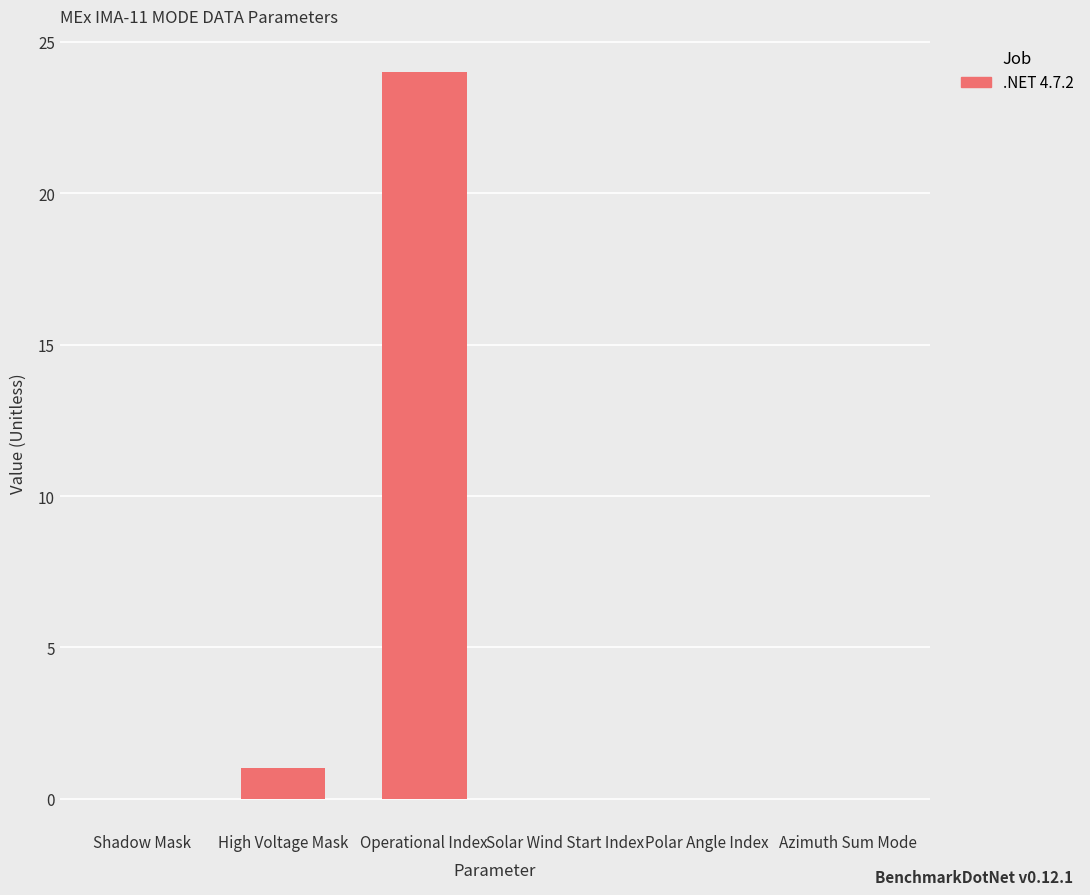

Is it true that the value at Azimuth Sum Mode is 0?

True